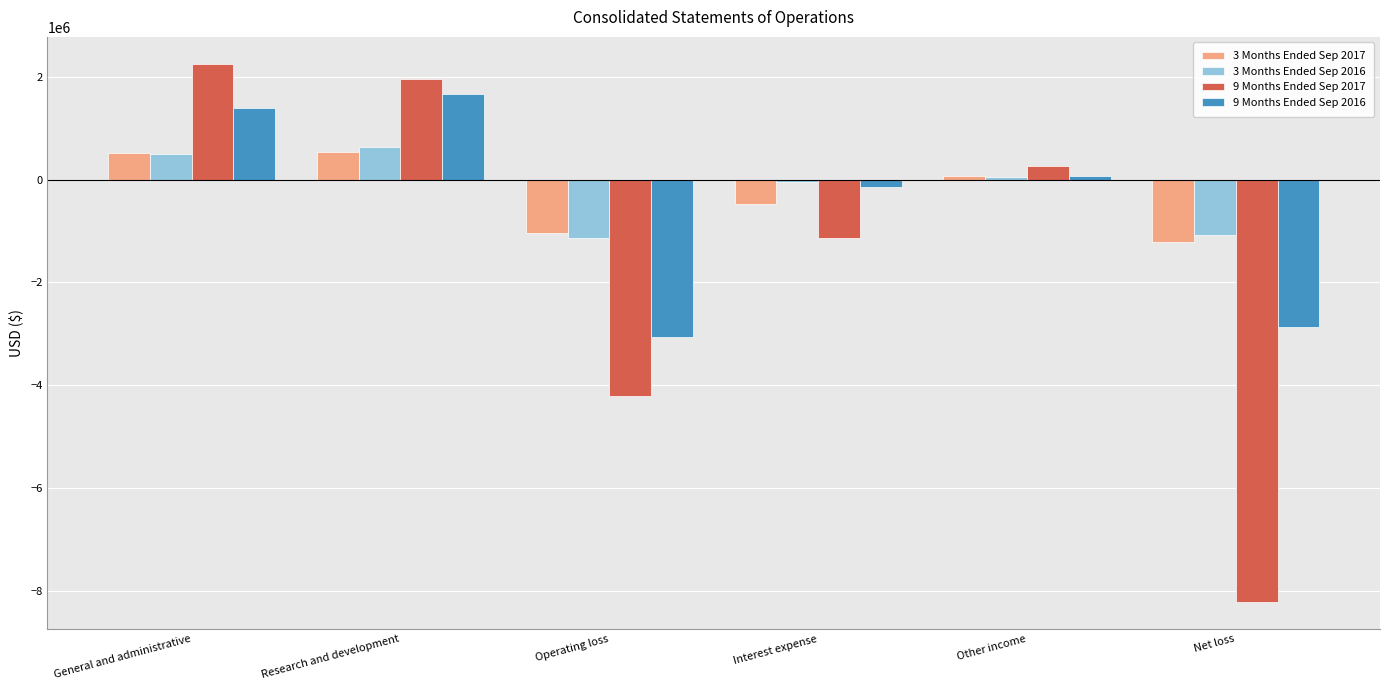

What are all the series names shown in the legend?

3 Months Ended Sep 2017, 3 Months Ended Sep 2016, 9 Months Ended Sep 2017, 9 Months Ended Sep 2016